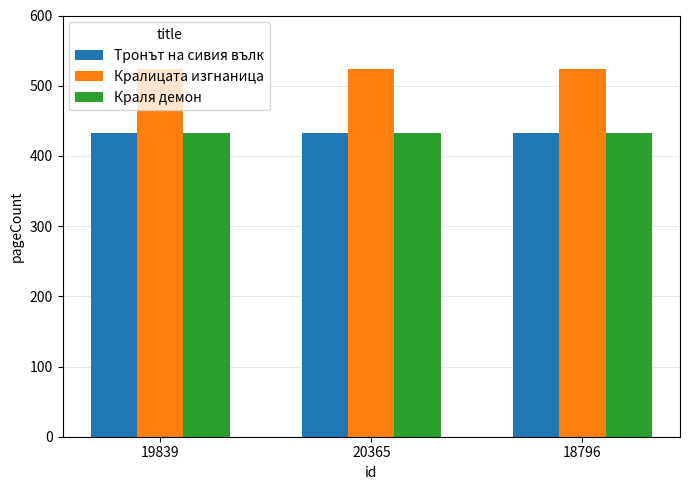

What is the lowest value of the Кралицата изгнаница series?

524